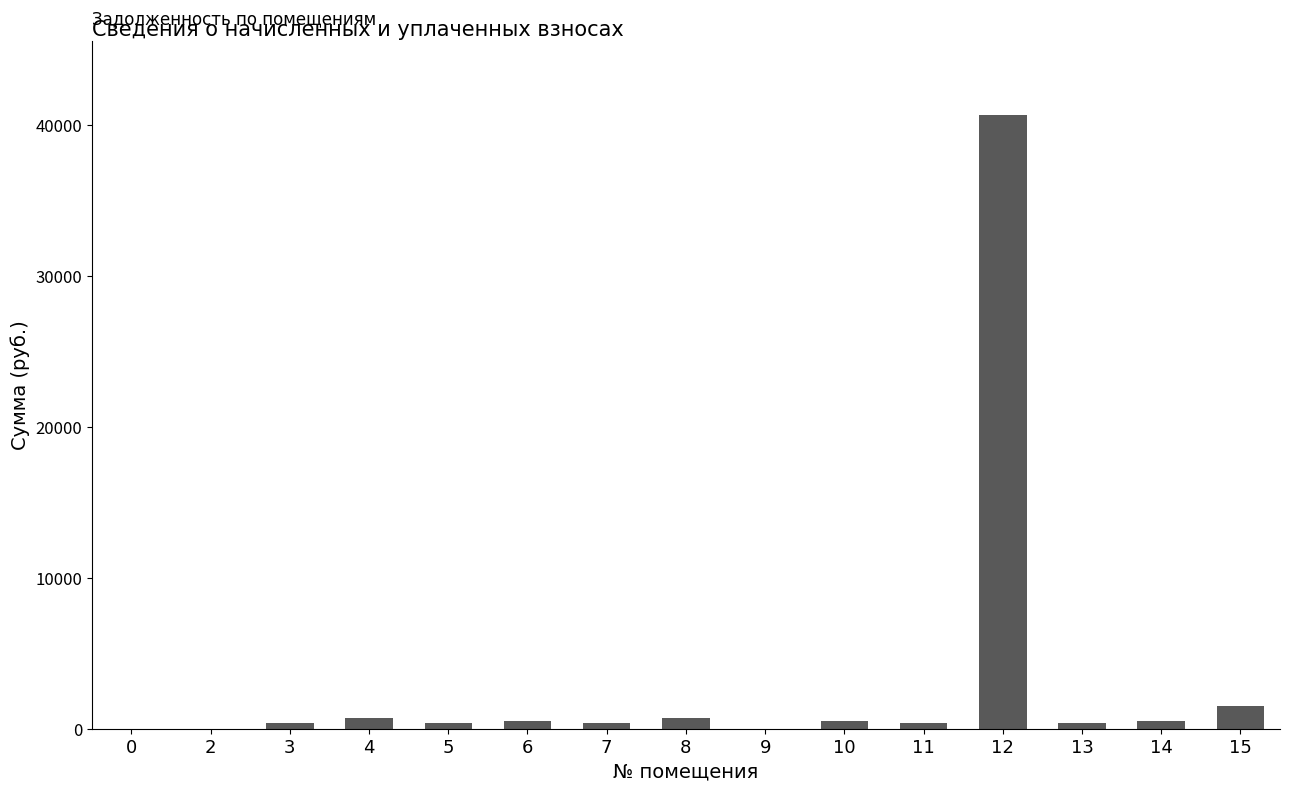

What is the sum of all values?

47026.4